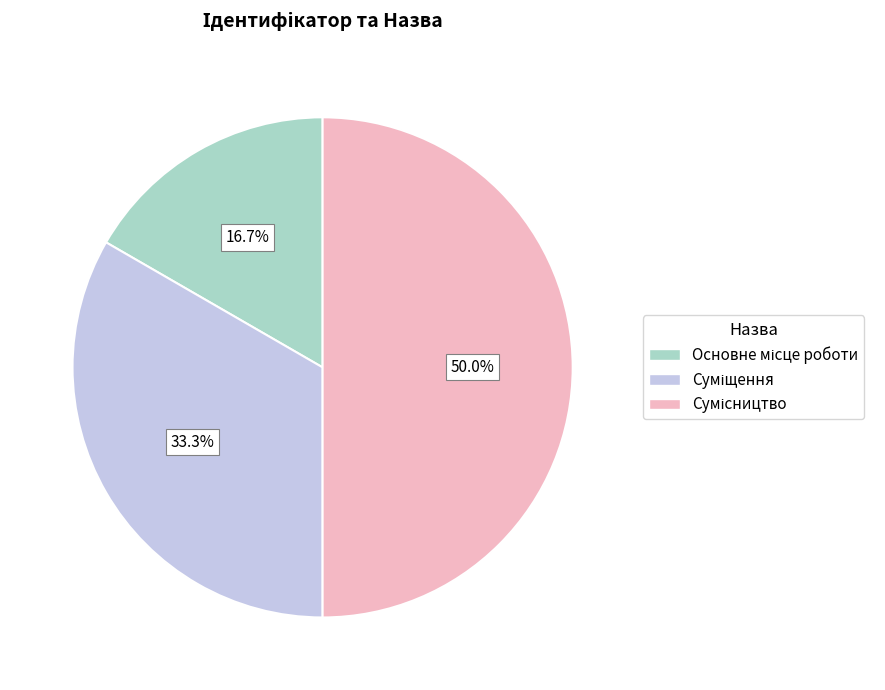

To the nearest percent, what percentage of the pie is Основне місце роботи?

17%